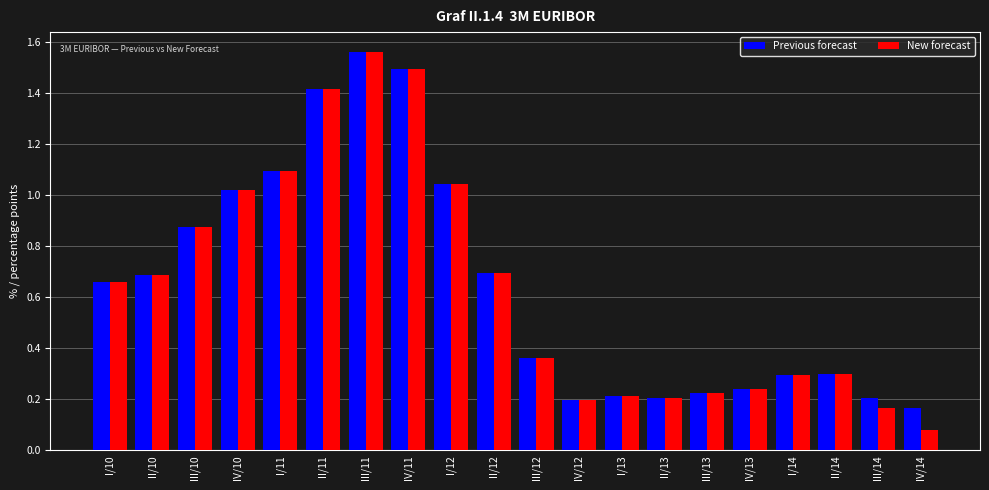

At how many categories does at least one series exceed 0?

20